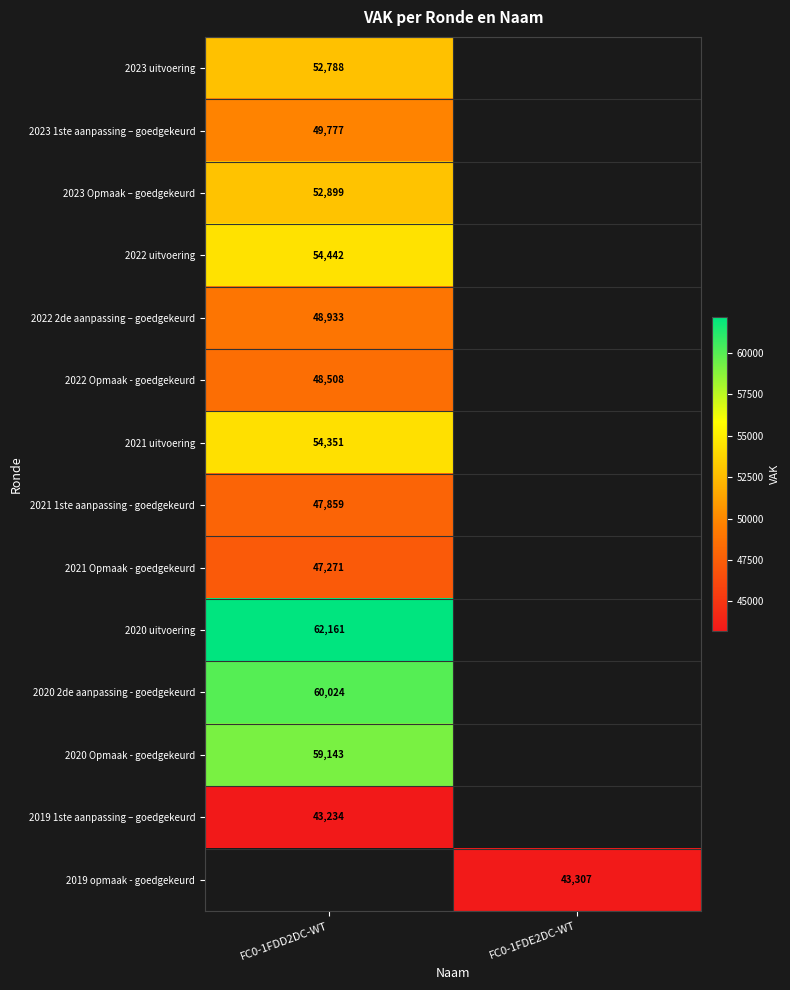

The value of 2020 2de aanpassing - goedgekeurd at FC0-1FDD2DC-WT is 105386. True or false?

False